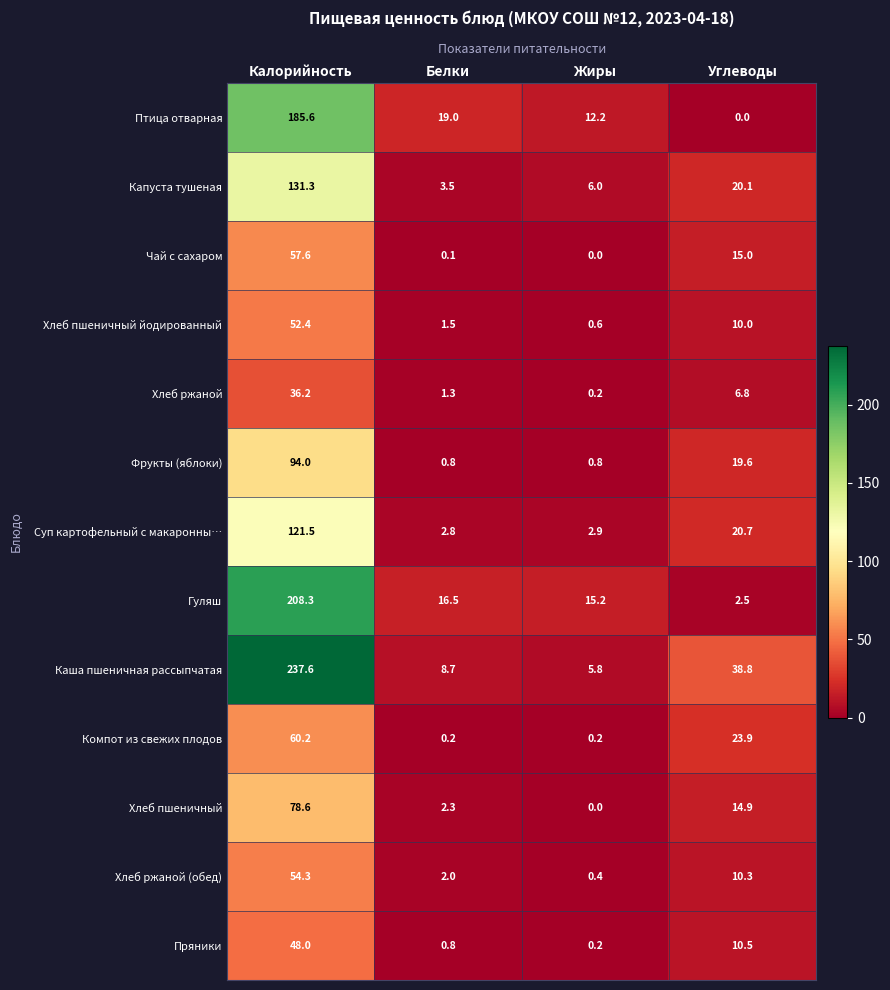

What is the sum of all Капуста тушеная values?

160.9